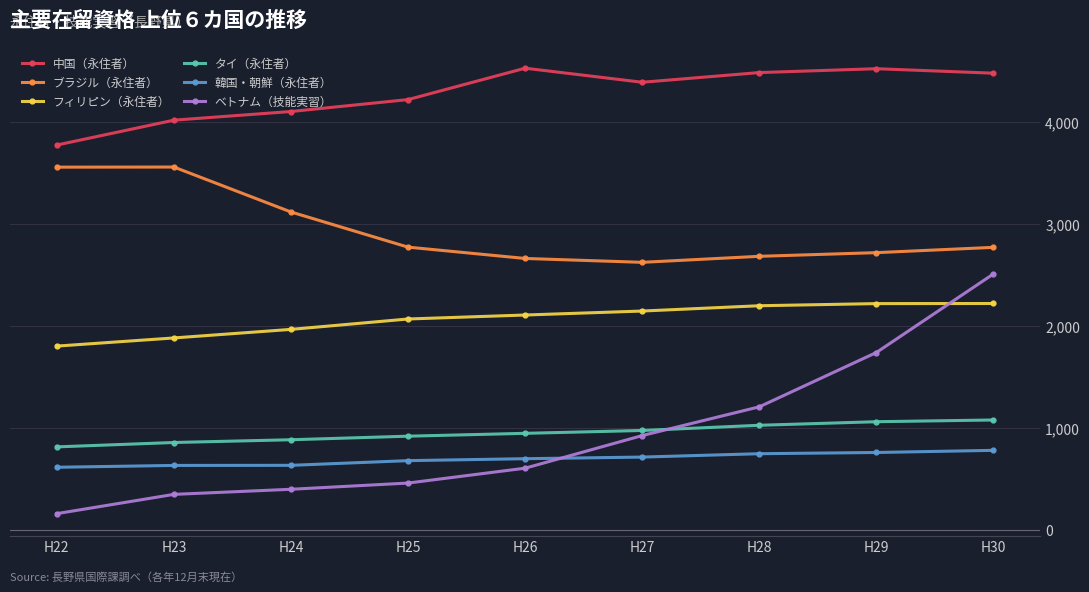

Does the chart have visible grid lines?

Yes